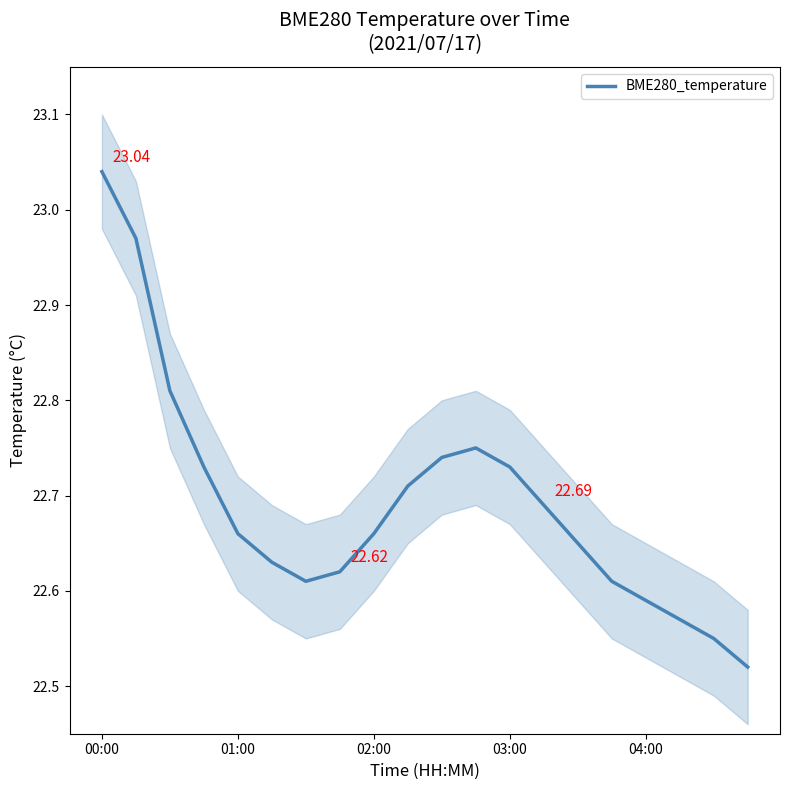

What is the value of the 20th point from the left?

22.5